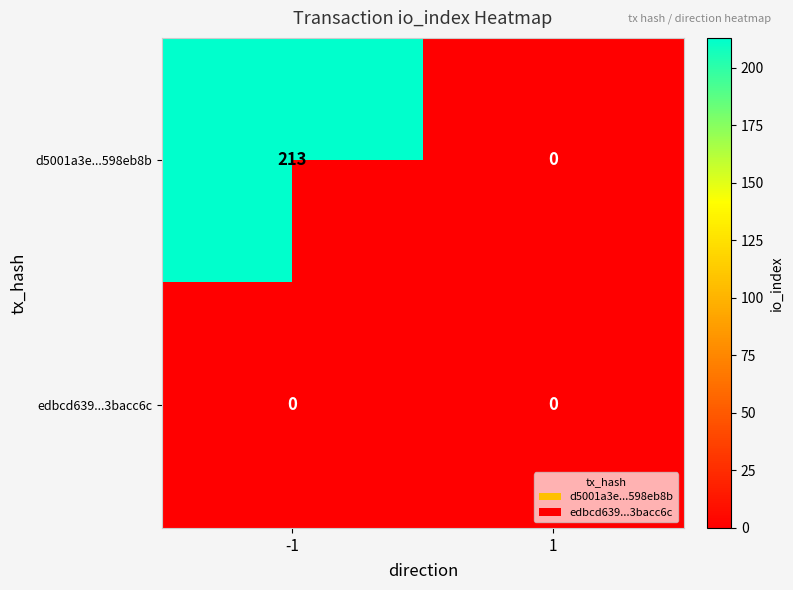

The value of edbcd639...3bacc6c at -1 is 0. True or false?

True